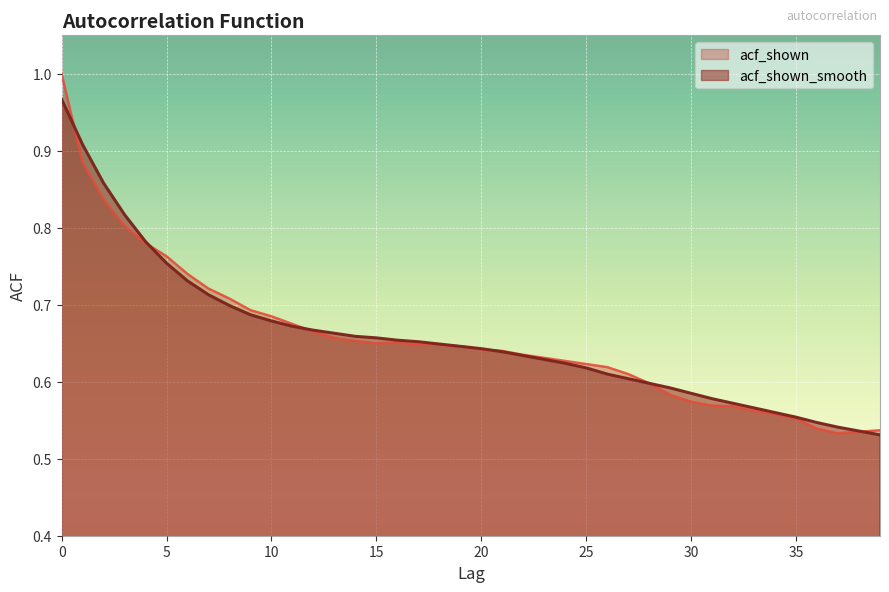

What is the value of the acf_shown_smooth point at the 22nd from the left?

0.6